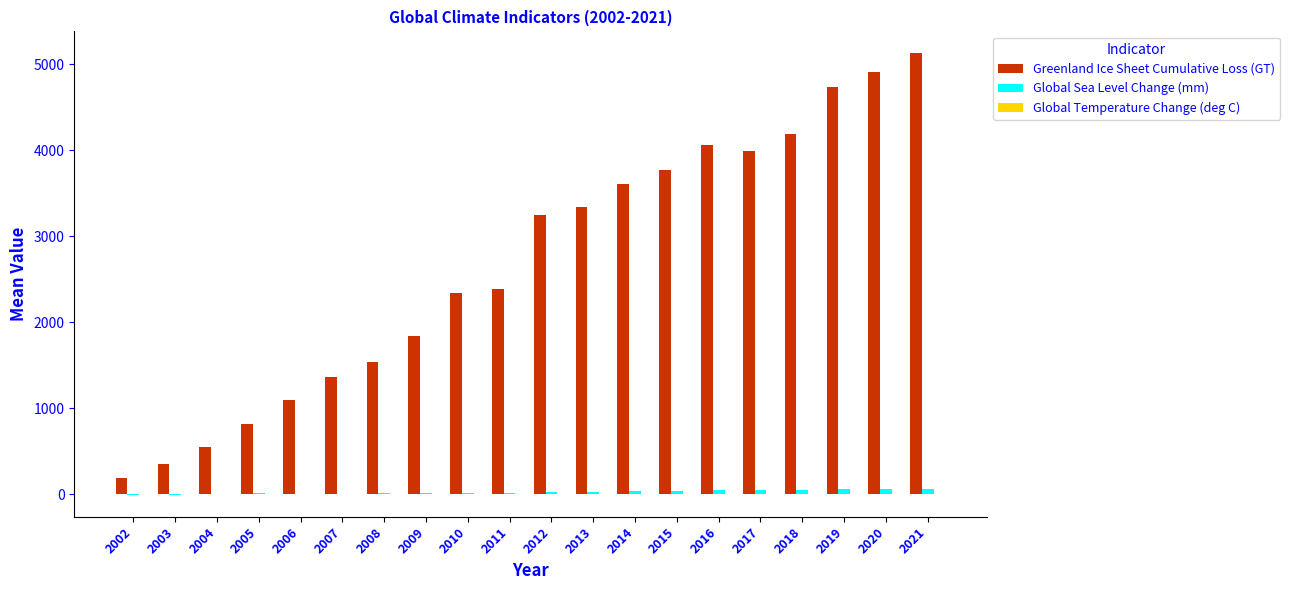

What is the highest value of the Greenland Ice Sheet Cumulative Loss (GT) series?

5125.5